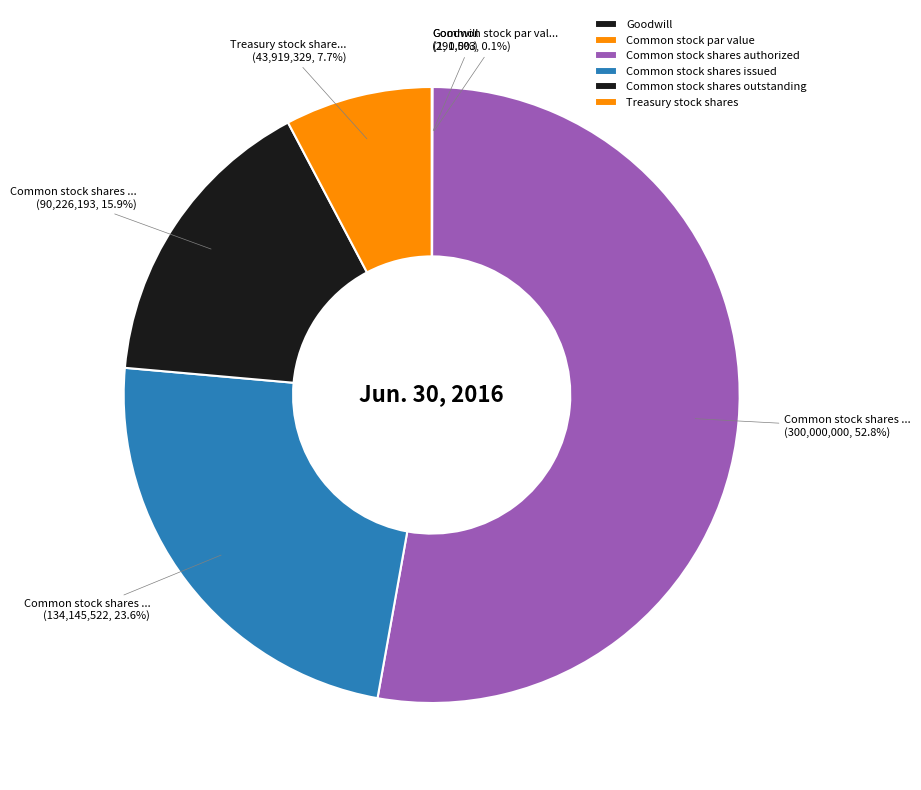

Is the sum of Goodwill and Treasury stock shares greater than half?

No